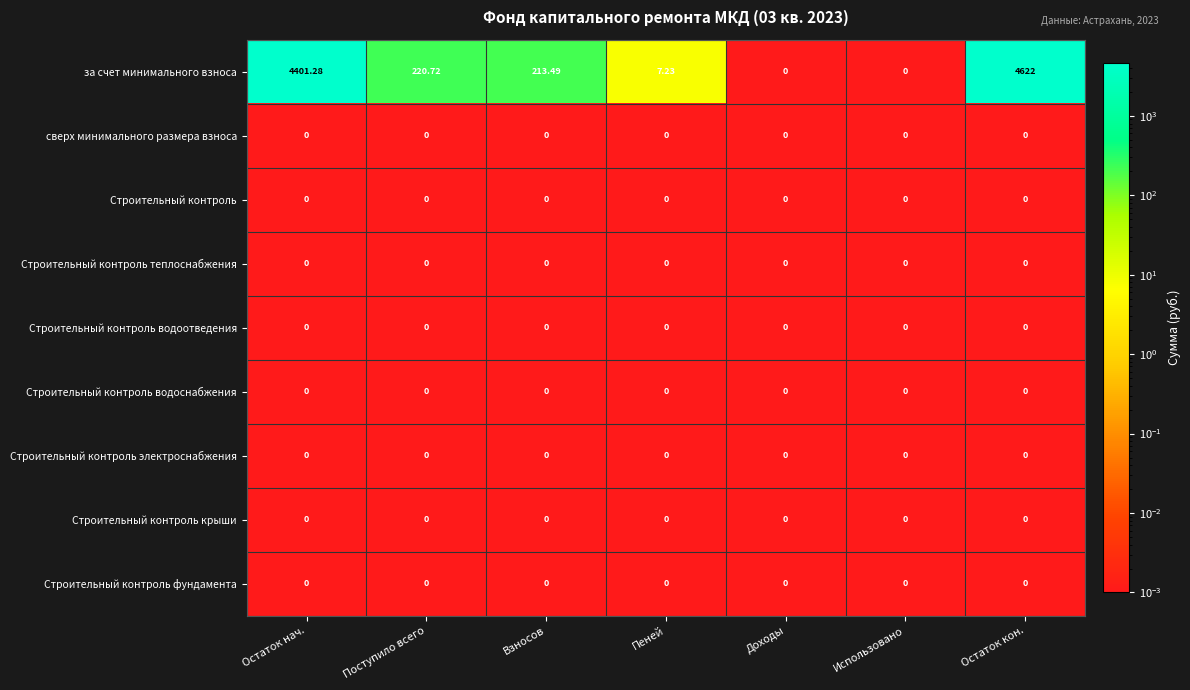

Which series has the widest spread of values?

за счет минимального взноса